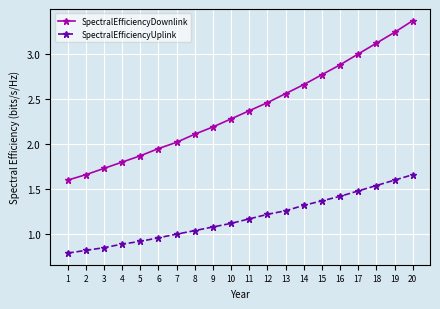

At which category does the chart reach its peak across all series?

20